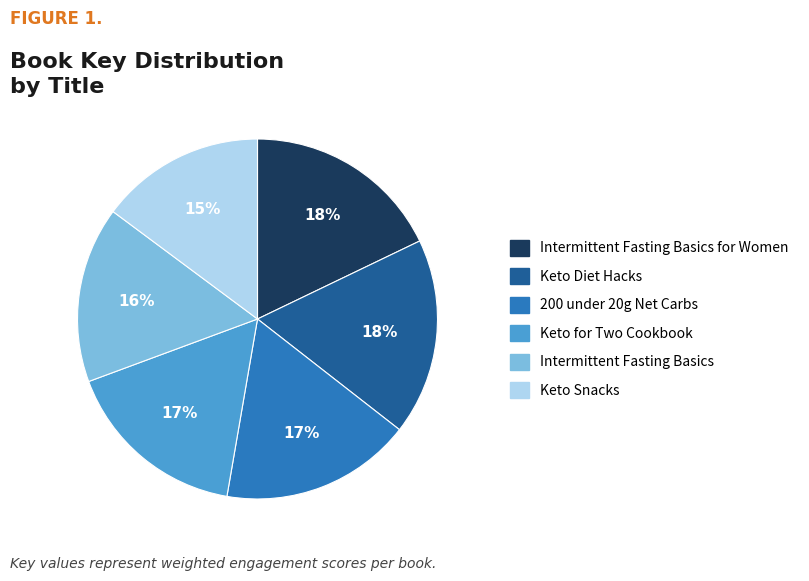

Is it true that Keto Diet Hacks is 24% of the pie?

False